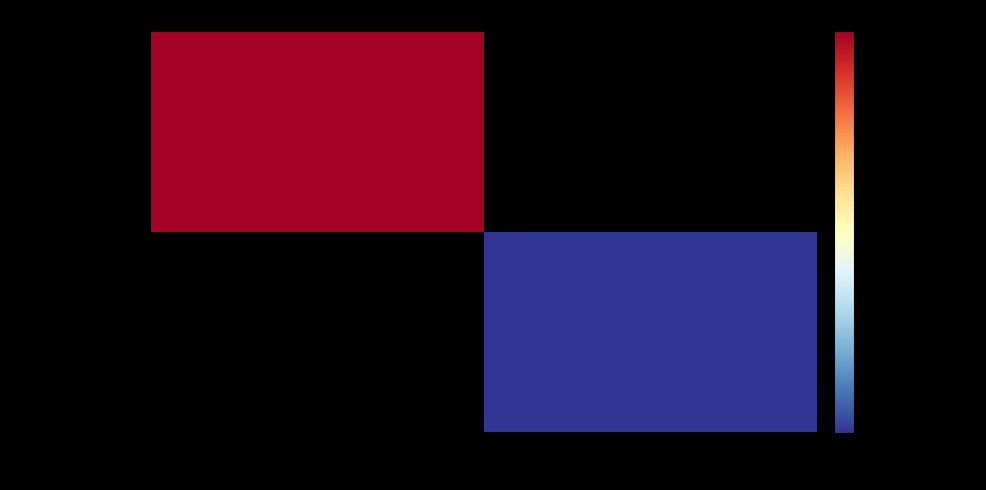

List the series in order of their overall mean, highest first.

7cf08ac10c3b1a0d2d54334df36fb517b58b440, 71c662bf9bce762f73750f2141a6e70c34f45ae